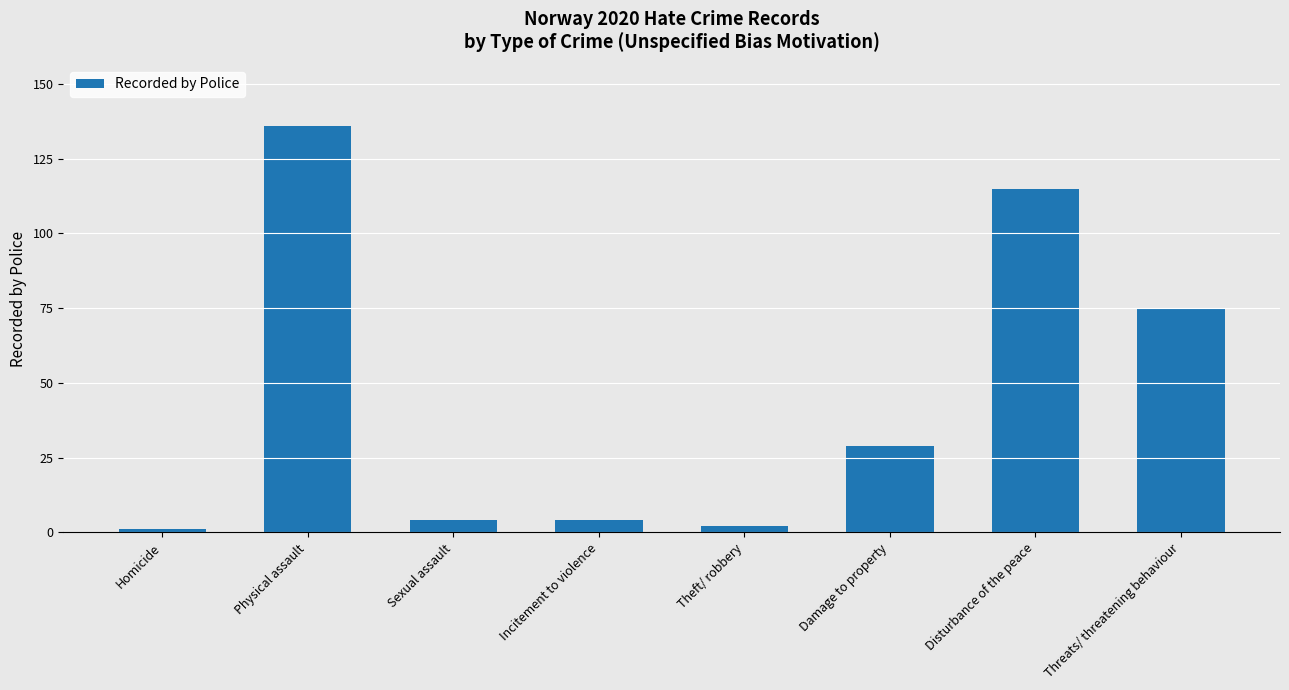

Does the chart contain stacked bars?

No